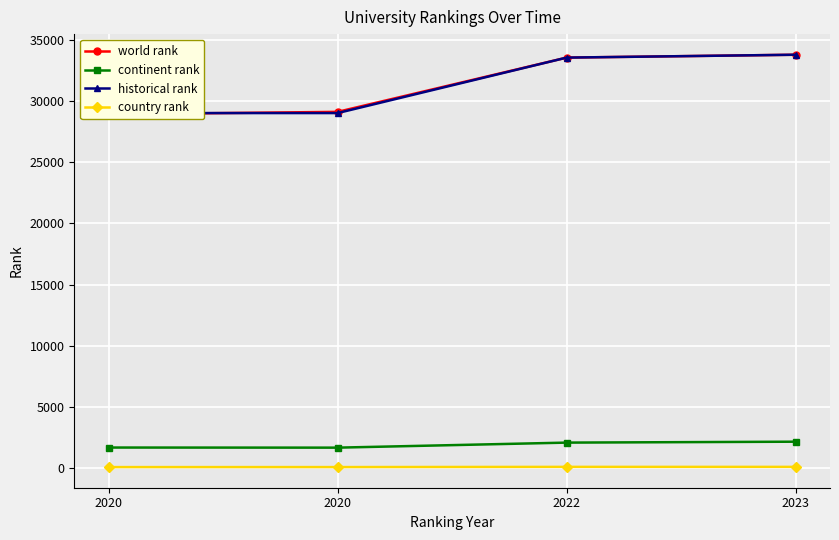

Reading left to right, what are all the values shown in this chart?

world rank: 28921.0	29118.0	33555.0	33790.0
continent rank: 1668.0	1659.0	2071.0	2146.0
historical rank: 29019.5	29019.5	33555.0	33790.0
country rank: 68.0	69.0	86.0	86.0